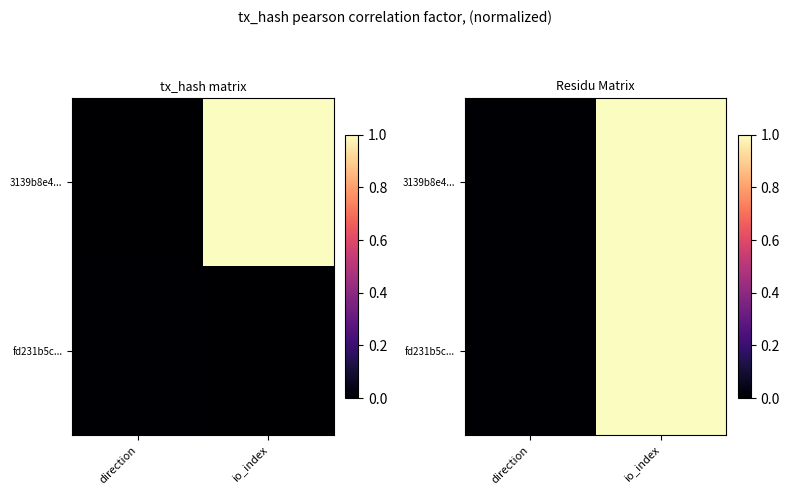

True or false: 3139b8e4... has a value of 0.0 at direction.

True